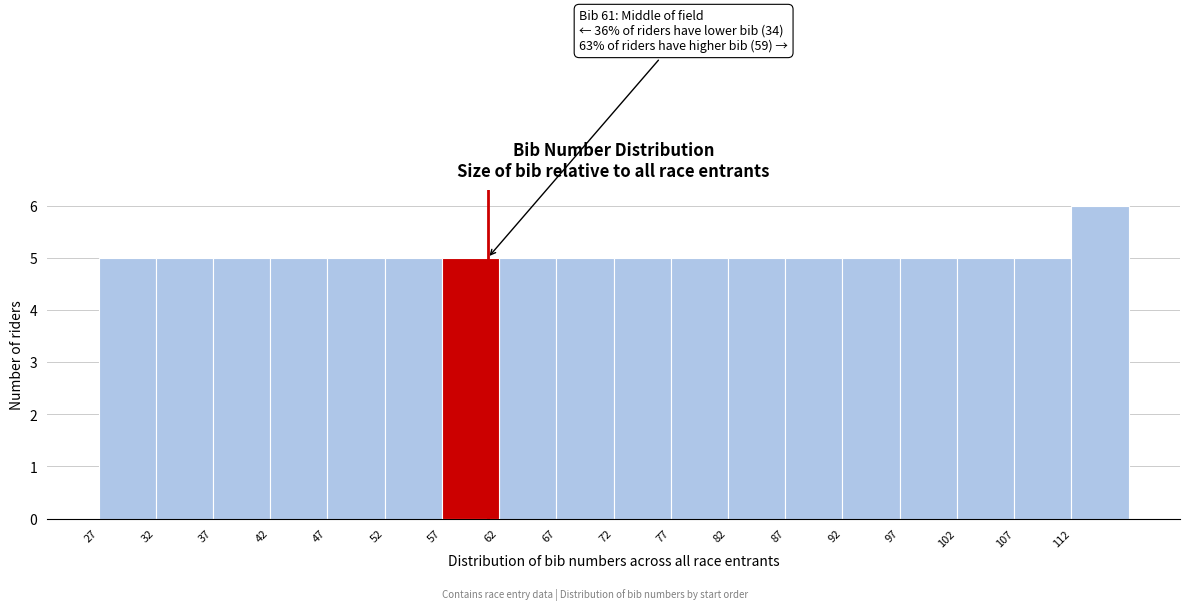

Over which range of the x-axis is the bar tallest?

112 to 117